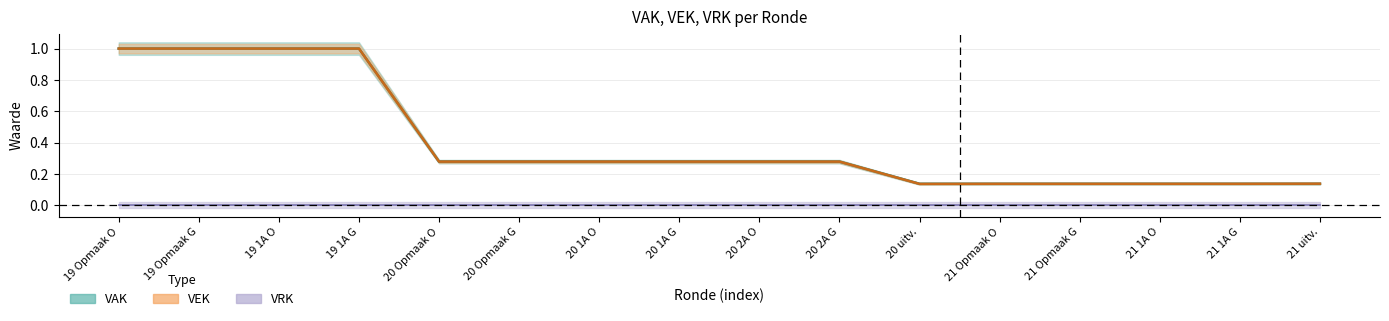

True or false: VAK and VEK intersect in this chart.

False